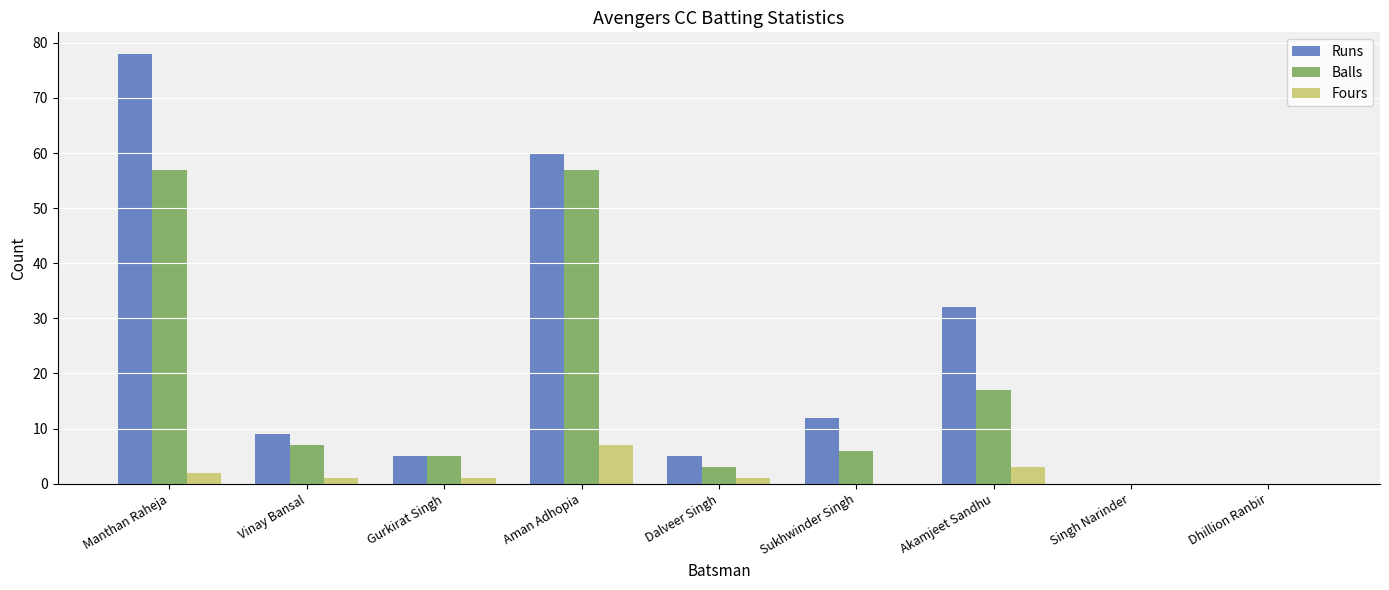

What is the sum of the Fours values at Singh Narinder and Gurkirat Singh?

1